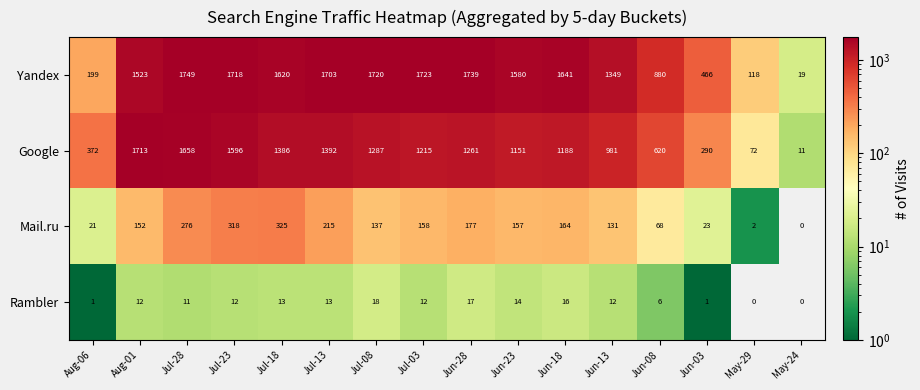

What is the maximum value shown in the chart?

1749